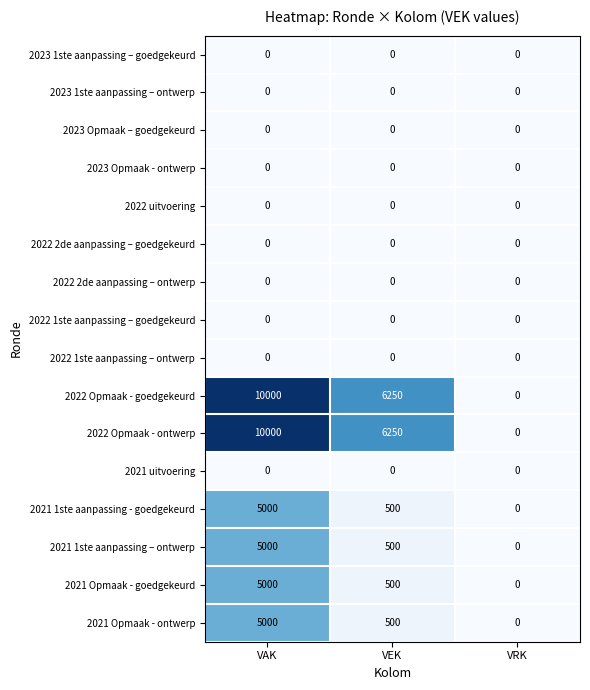

At which label does 2022 Opmaak - ontwerp reach its peak?

VAK